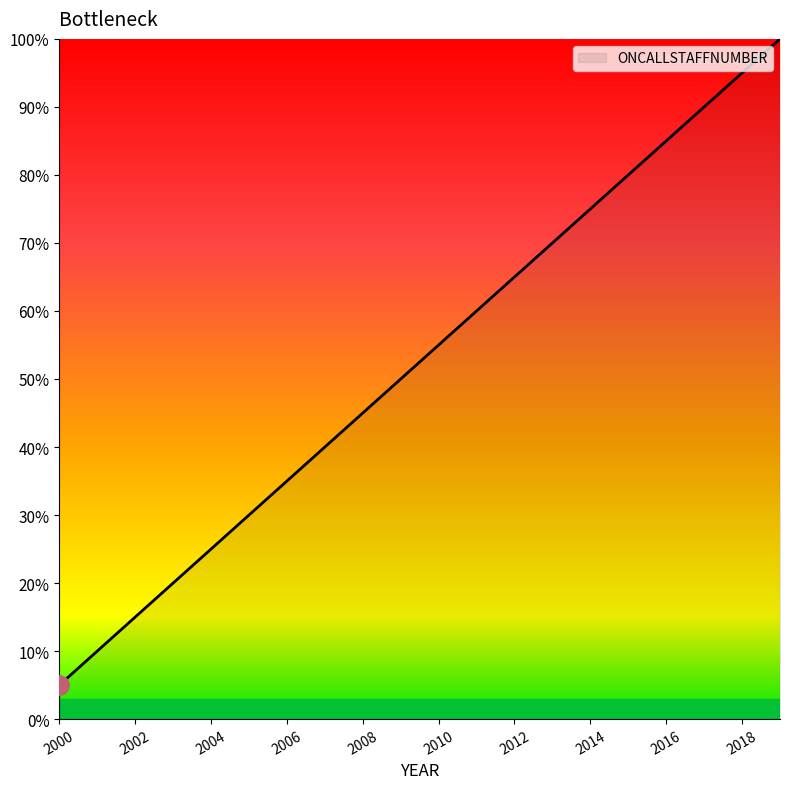

What is the minimum value shown in the chart?

5.0